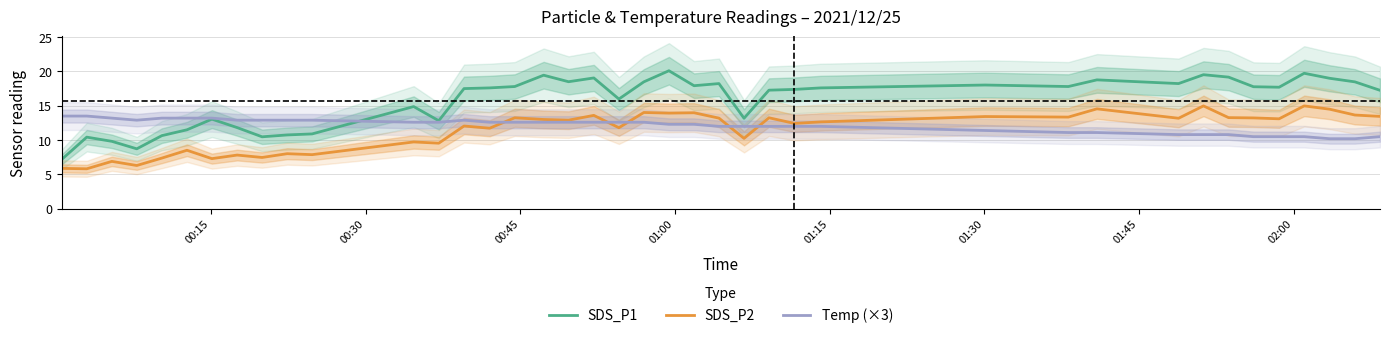

What is the minimum value for Temp (×3)?

10.2